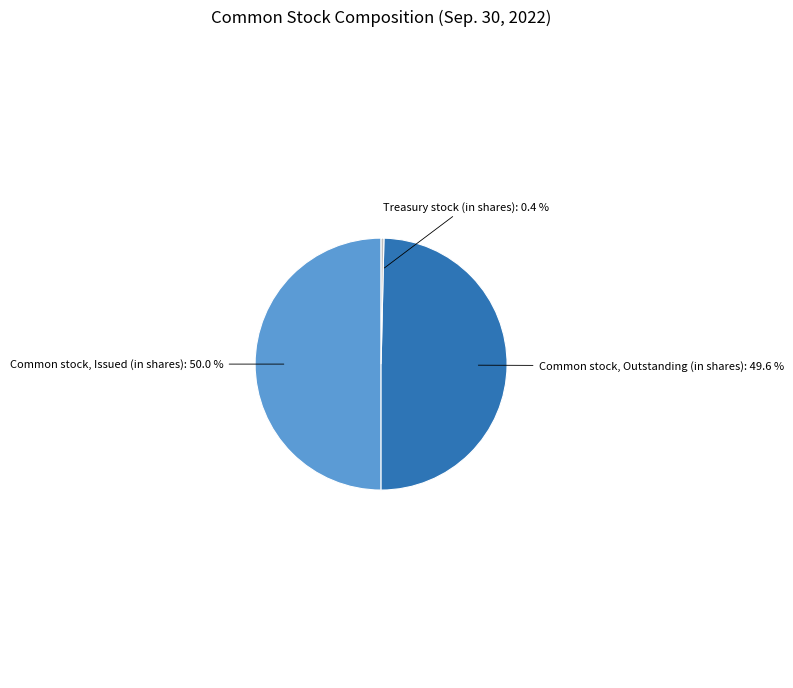

Is Treasury stock (in shares) the majority of the pie?

No